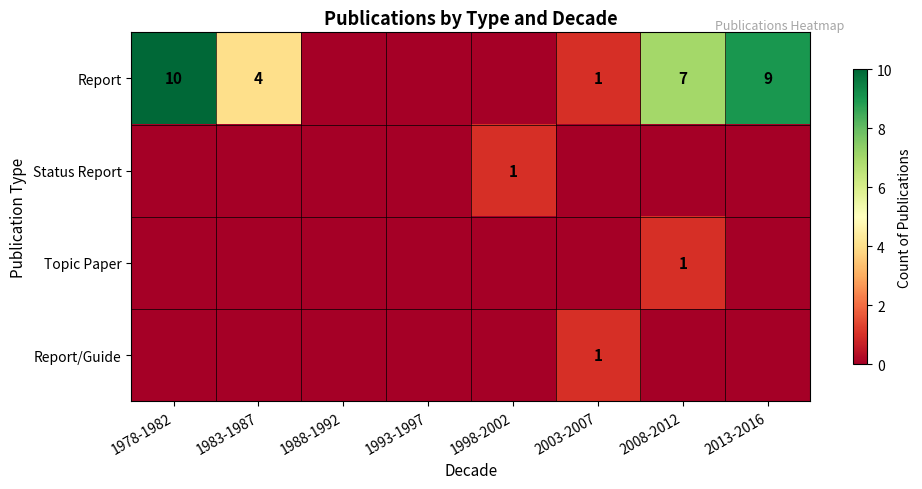

What is the spread (max minus min) of values at 2013-2016?

9